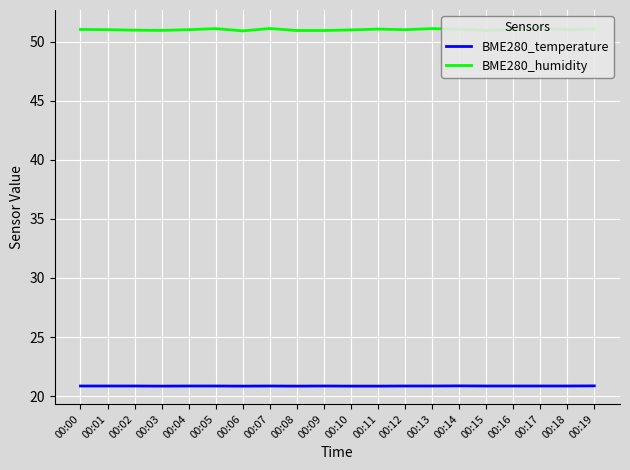

List the series in order of their overall mean, lowest first.

BME280_temperature, BME280_humidity